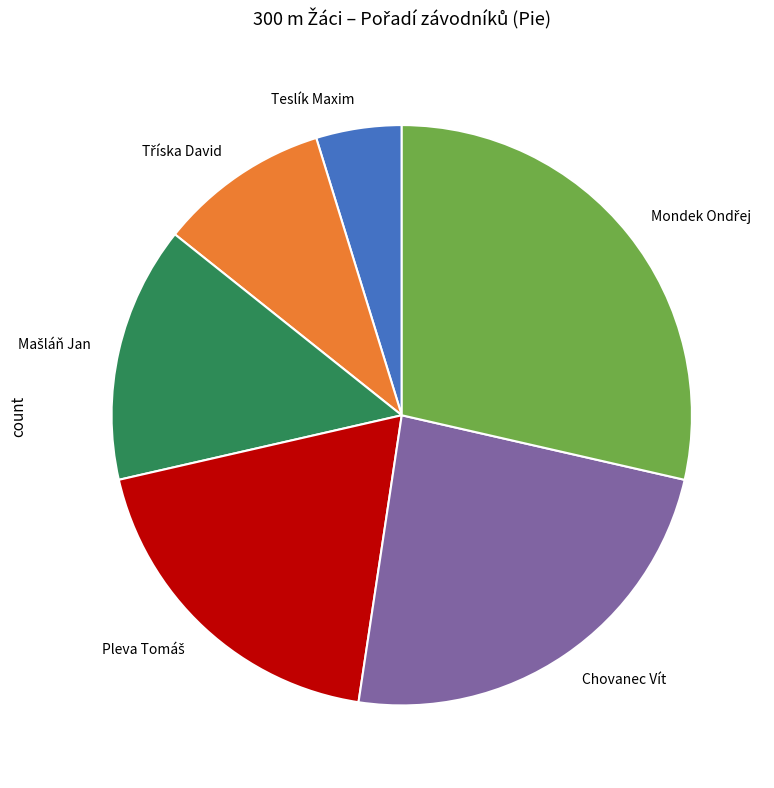

Which slice is the smallest?

Teslík Maxim